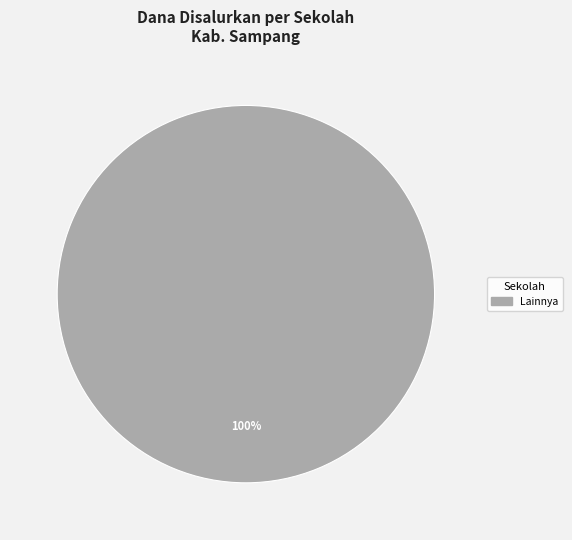

Is there a majority slice in this chart?

Yes